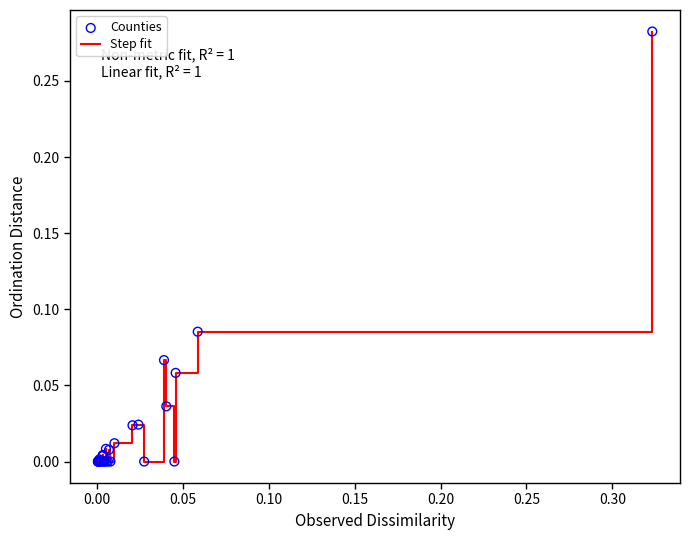

How many lines are shown in the chart?

1